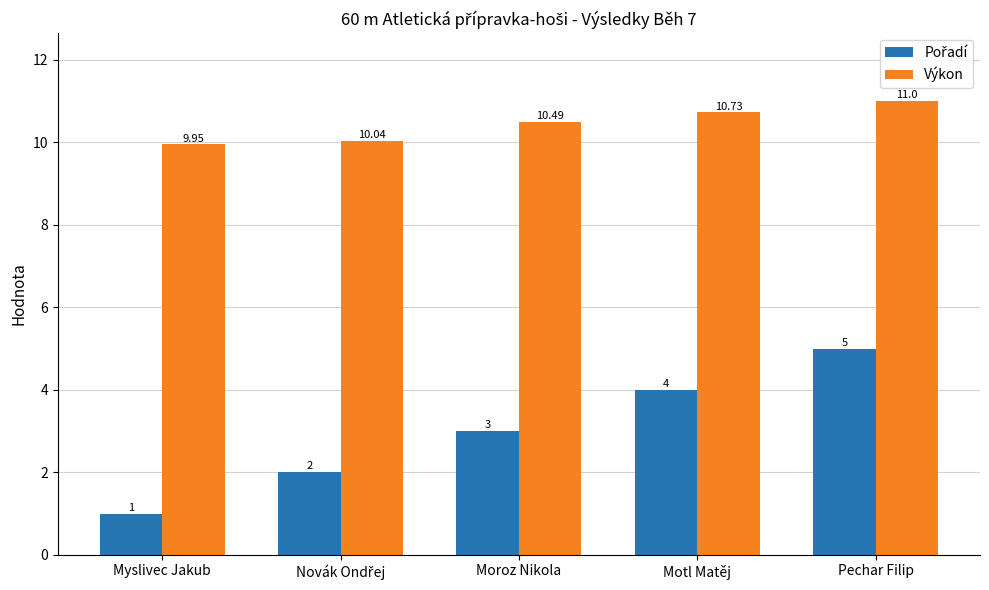

True or false: Výkon has a value of 10.7 at Motl Matěj.

True